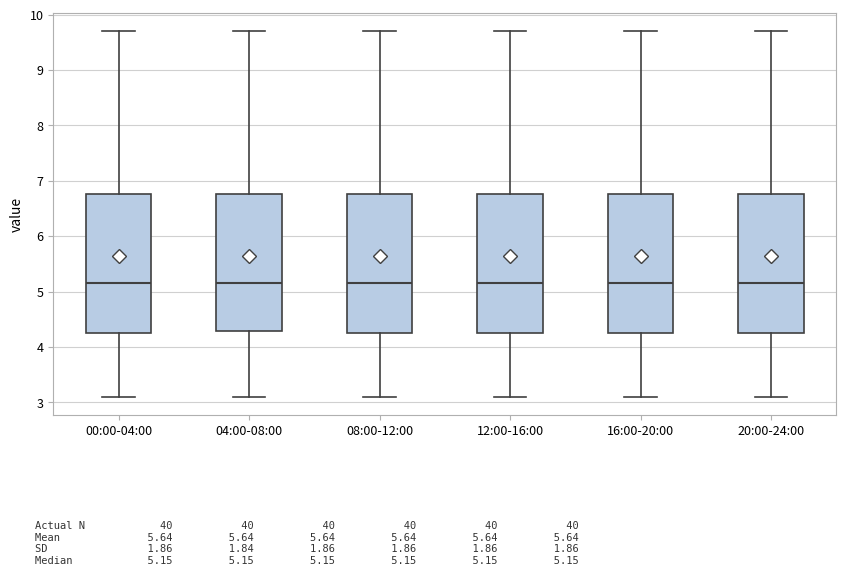

Reading left to right, read every box against the y-axis: the position of its median line, the range the box covers, and the ends of its whiskers. The values are not printed on the chart, so give them approximately, as read against the axis.

00:00-04:00: median 5.2, box 4.3 to 6.8, whiskers 3.1 to 9.7
04:00-08:00: median 5.2, box 4.3 to 6.8, whiskers 3.1 to 9.7
08:00-12:00: median 5.2, box 4.3 to 6.8, whiskers 3.1 to 9.7
12:00-16:00: median 5.2, box 4.3 to 6.8, whiskers 3.1 to 9.7
16:00-20:00: median 5.2, box 4.3 to 6.8, whiskers 3.1 to 9.7
20:00-24:00: median 5.2, box 4.3 to 6.8, whiskers 3.1 to 9.7